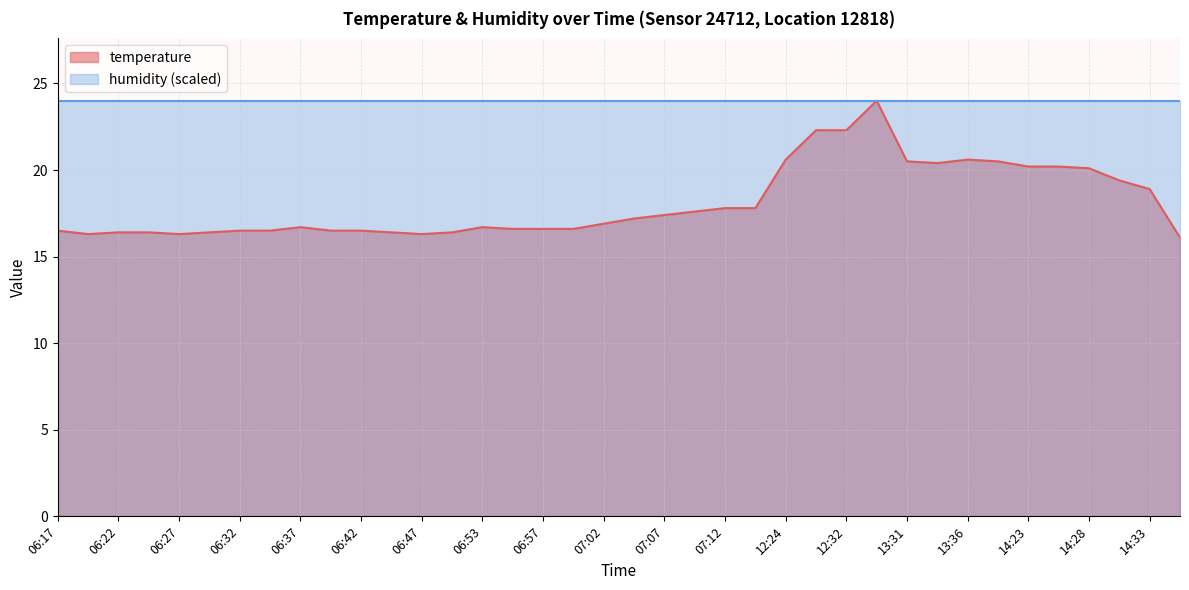

Which label corresponds to the largest value in the chart?

12:59